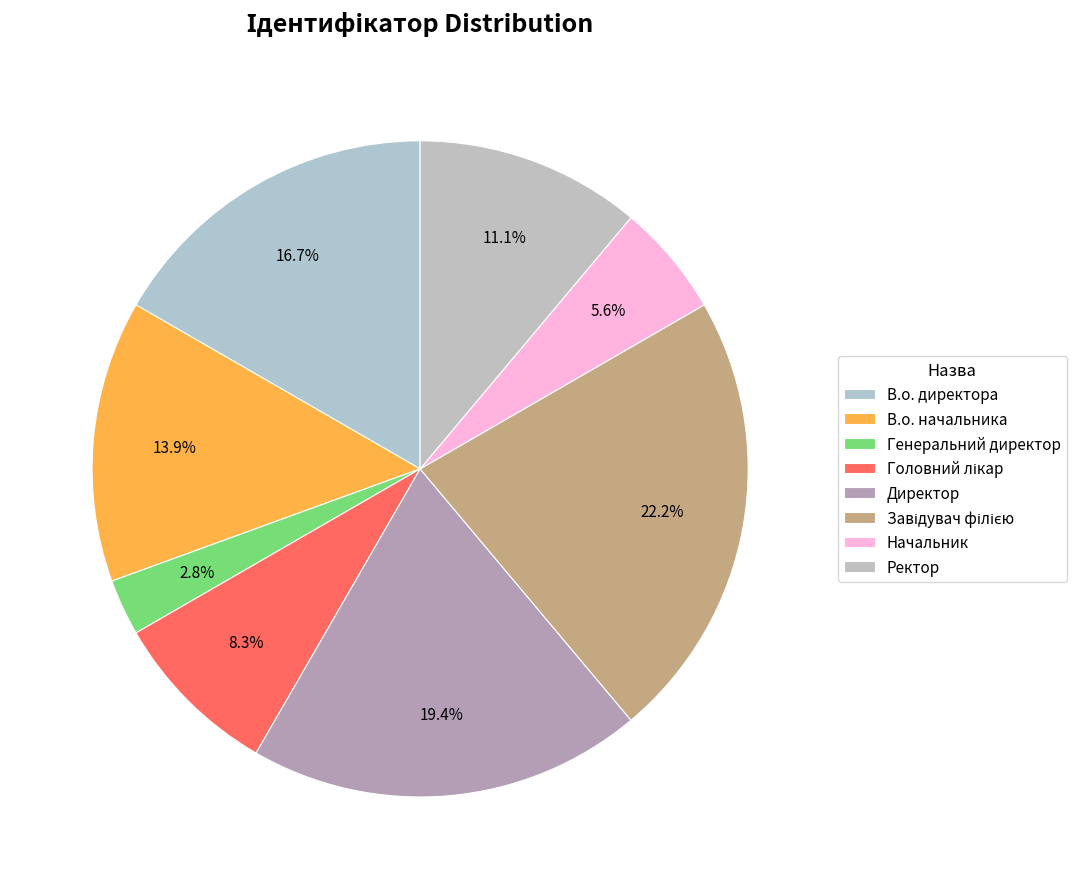

How many segments does this pie chart have?

8